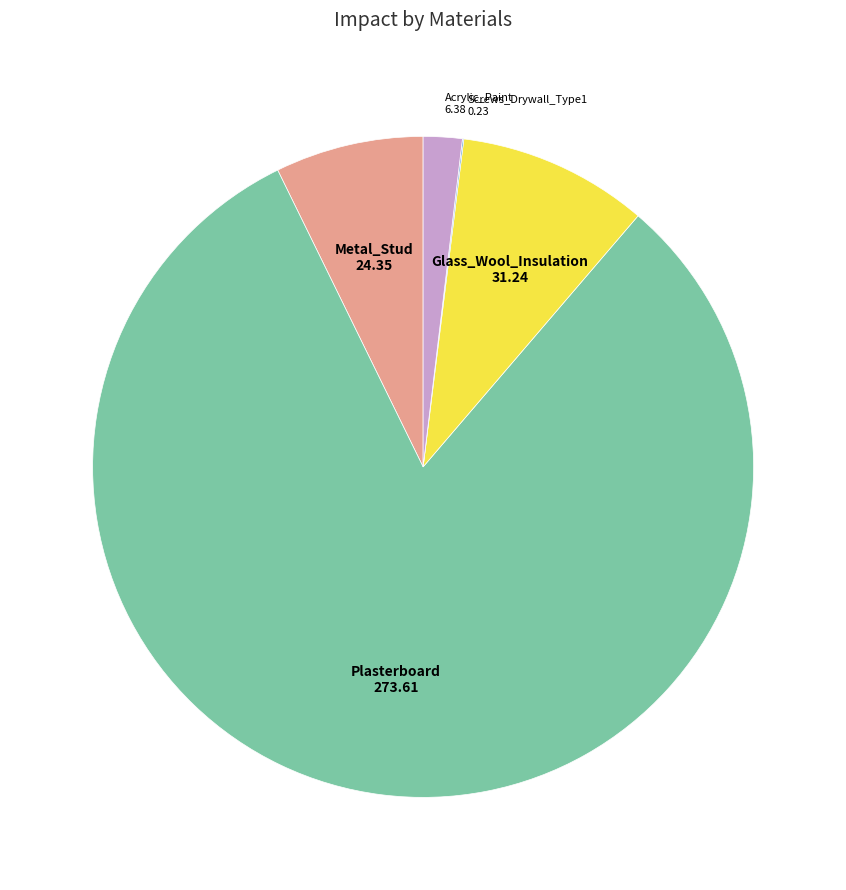

Is there a majority slice in this chart?

Yes